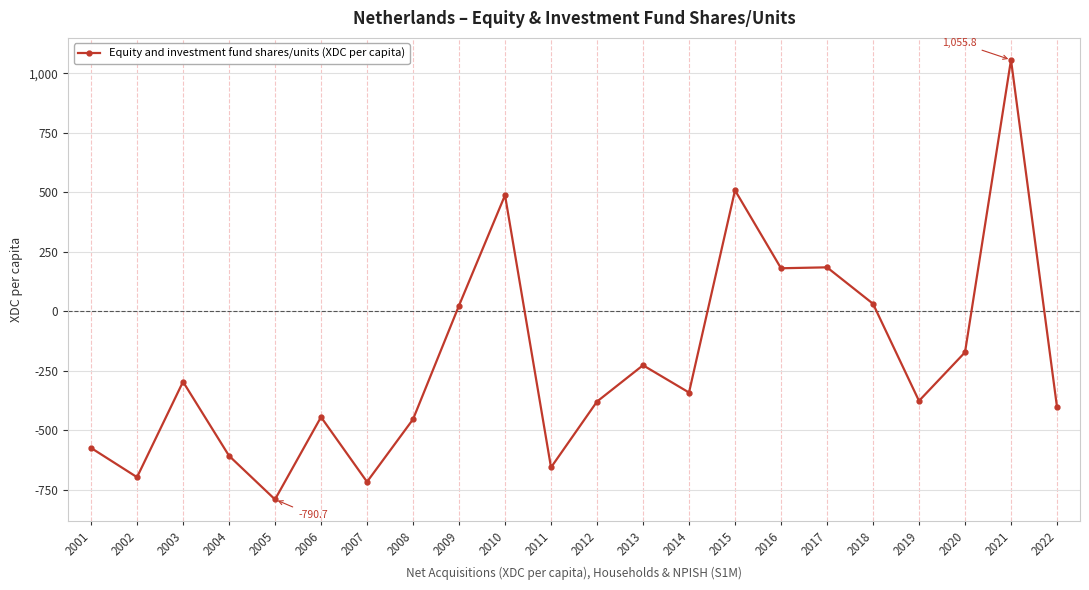

True or false: there are more than 1 points higher than both neighbors.

True